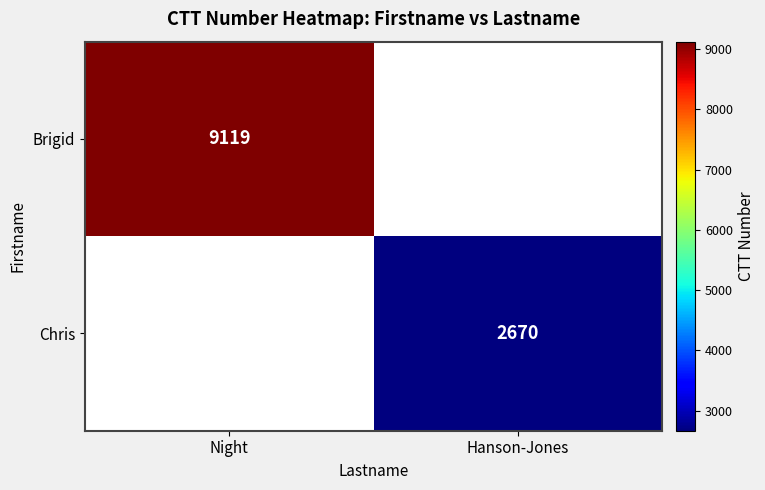

The value of Chris at Hanson-Jones is 2670. True or false?

True